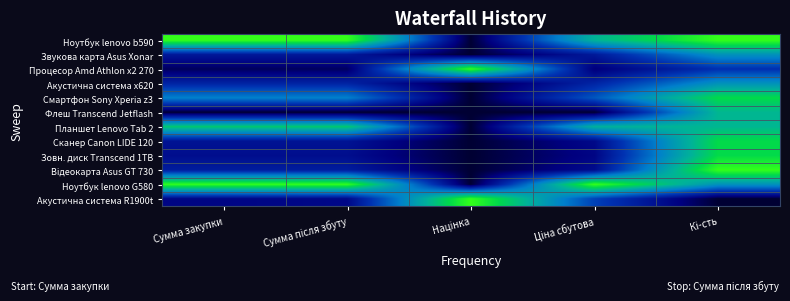

Count the number of data series in this chart.

12